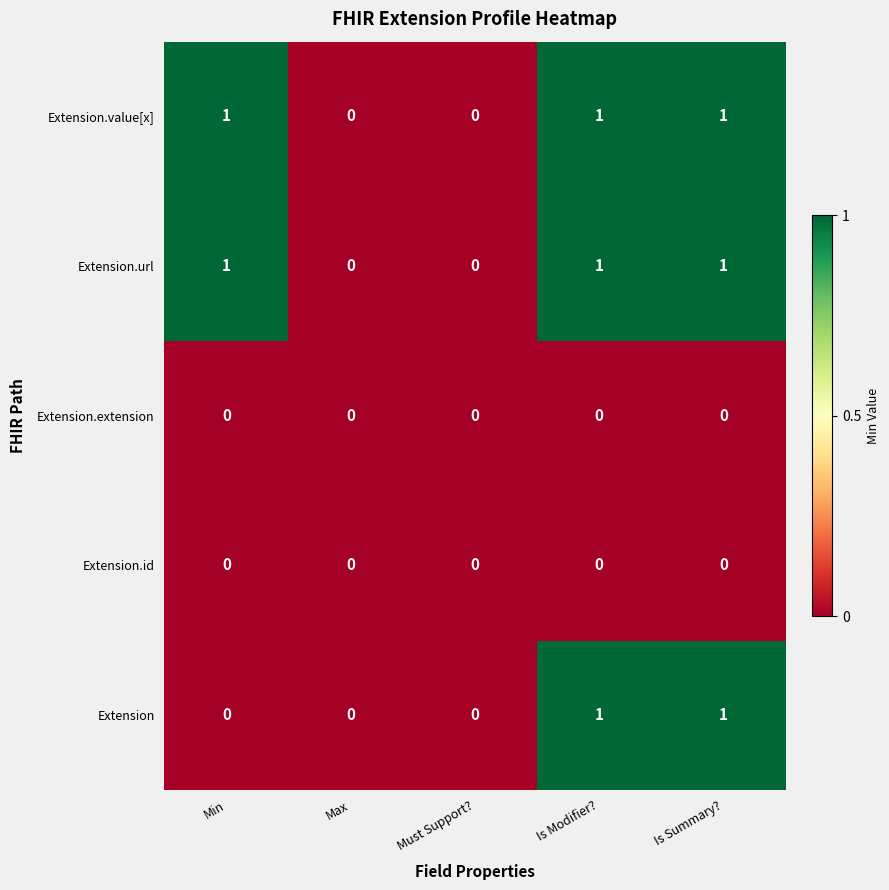

Reading right to left, transcribe all the data shown in this chart.

Extension.value[x]: 1	1	0	0	1
Extension.url: 1	1	0	0	1
Extension.extension: 0	0	0	0	0
Extension.id: 0	0	0	0	0
Extension: 1	1	0	0	0